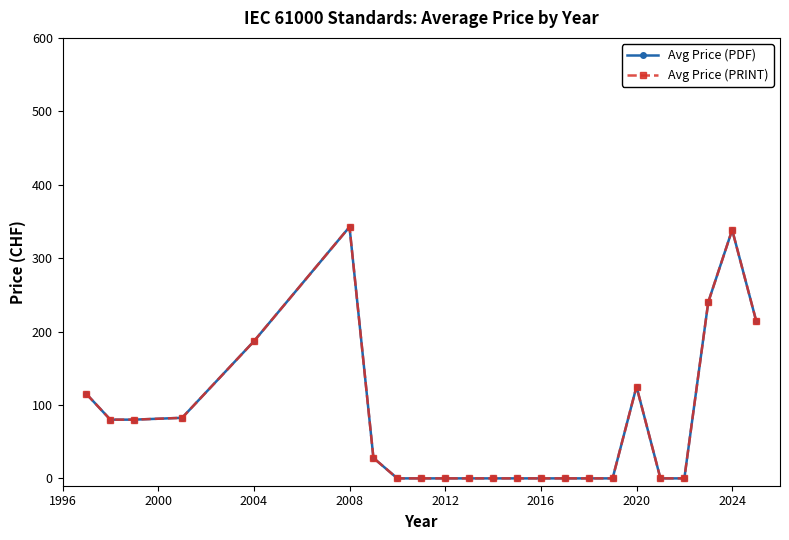

Does the chart have visible grid lines?

No